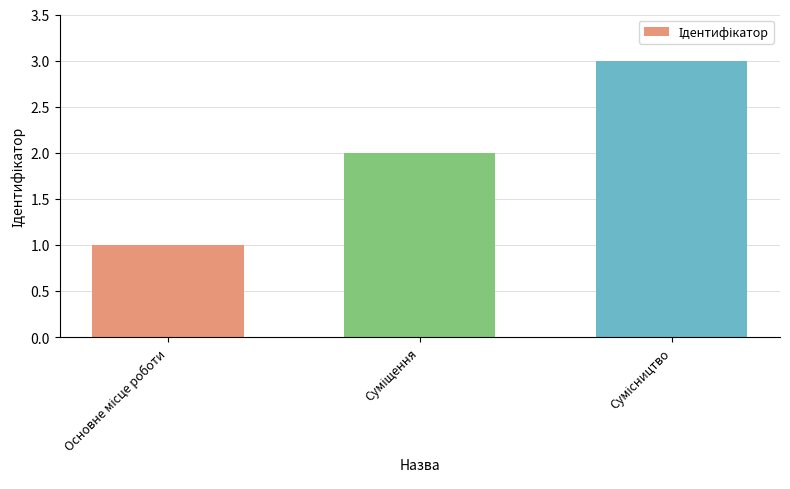

What is the greatest value displayed?

3